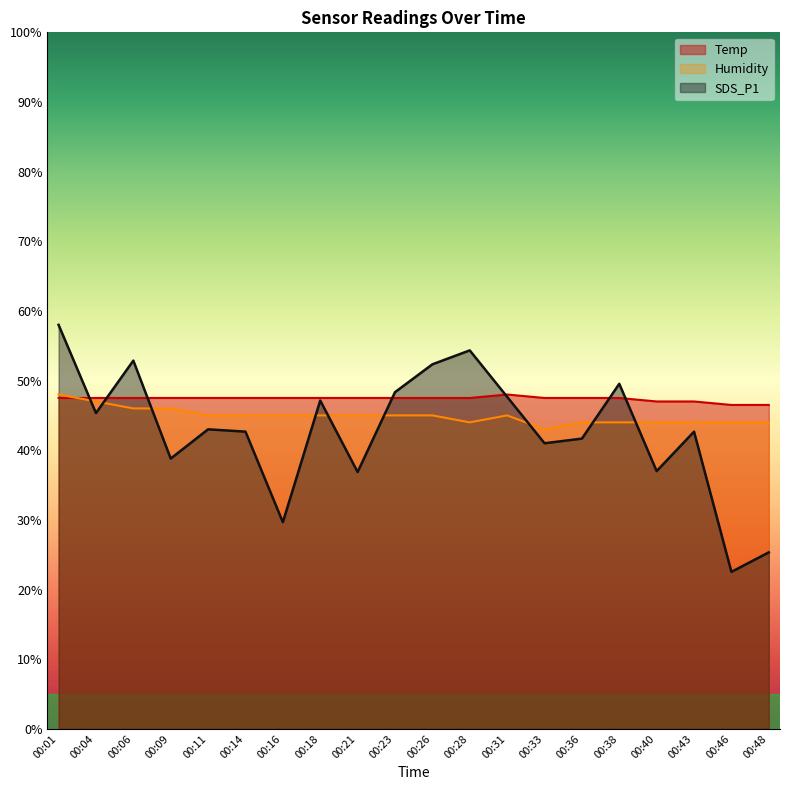

Between 00:01 and 00:40, which series saw the biggest shift?

SDS_P1